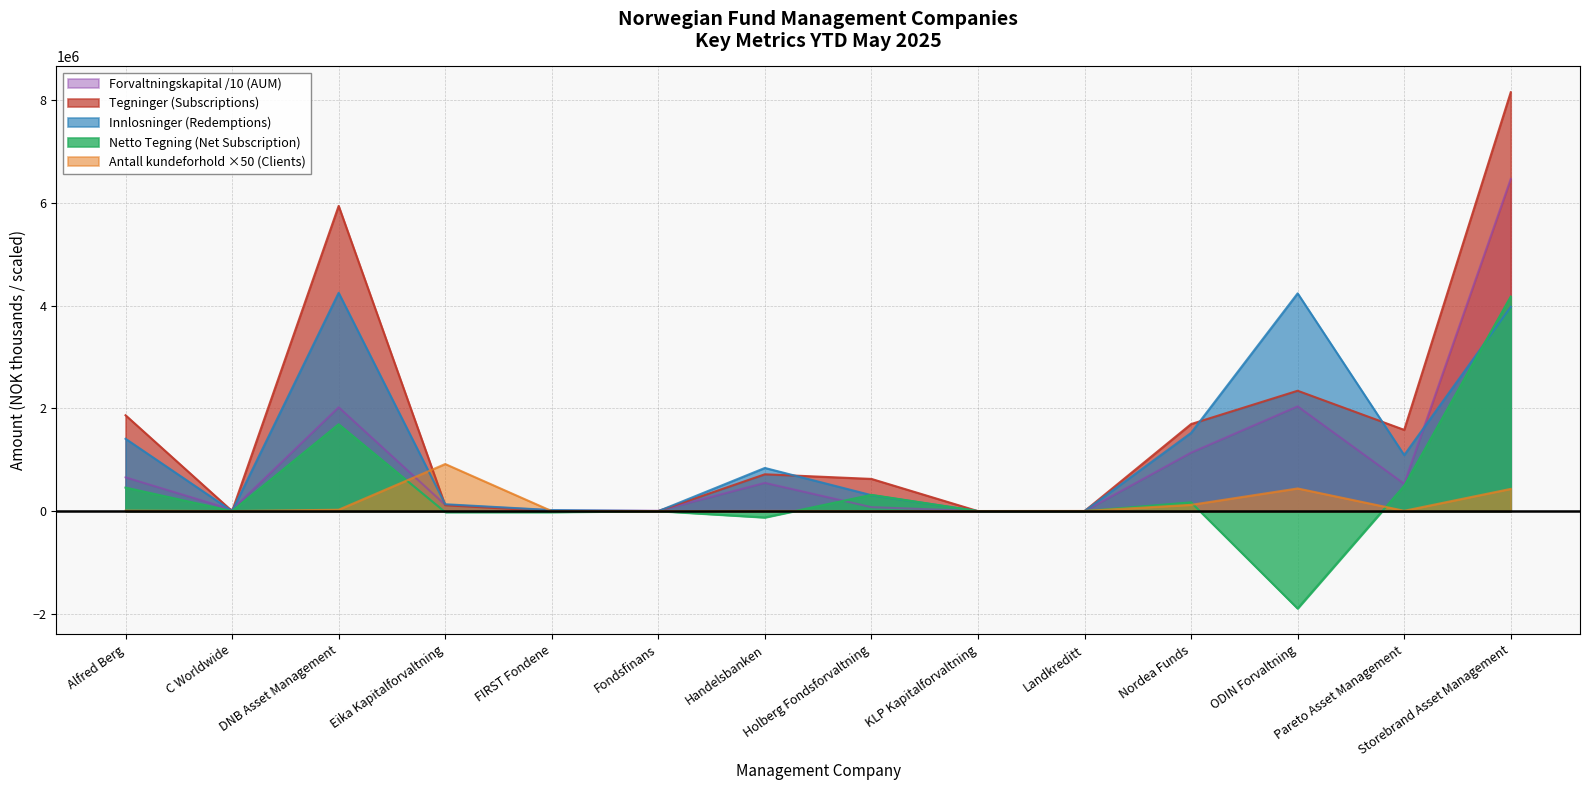

What is the sum of the Netto Tegning (Net Subscription) values at Fondsfinans and Handelsbanken?

-122232.0